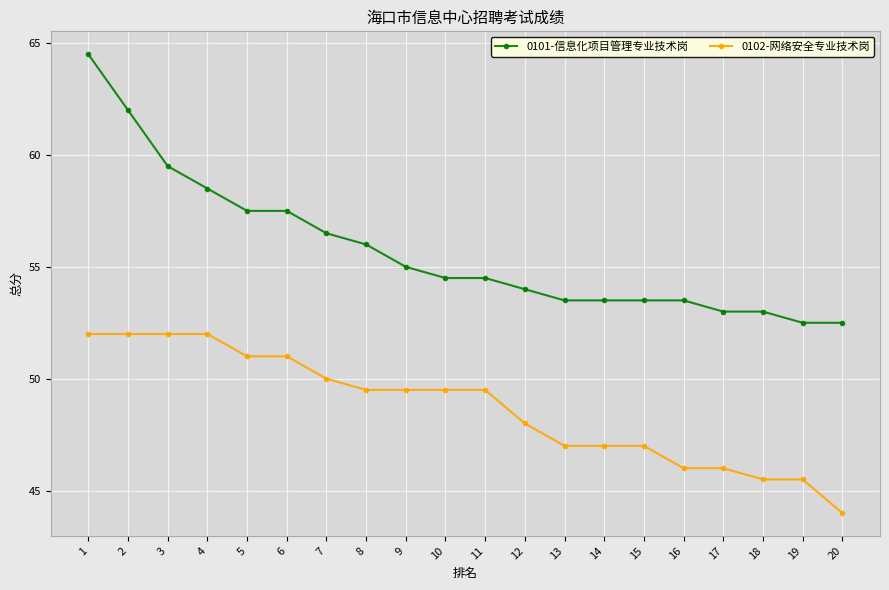

True or false: 0102-网络安全专业技术岗 has a value of 45.5 at 18.

True